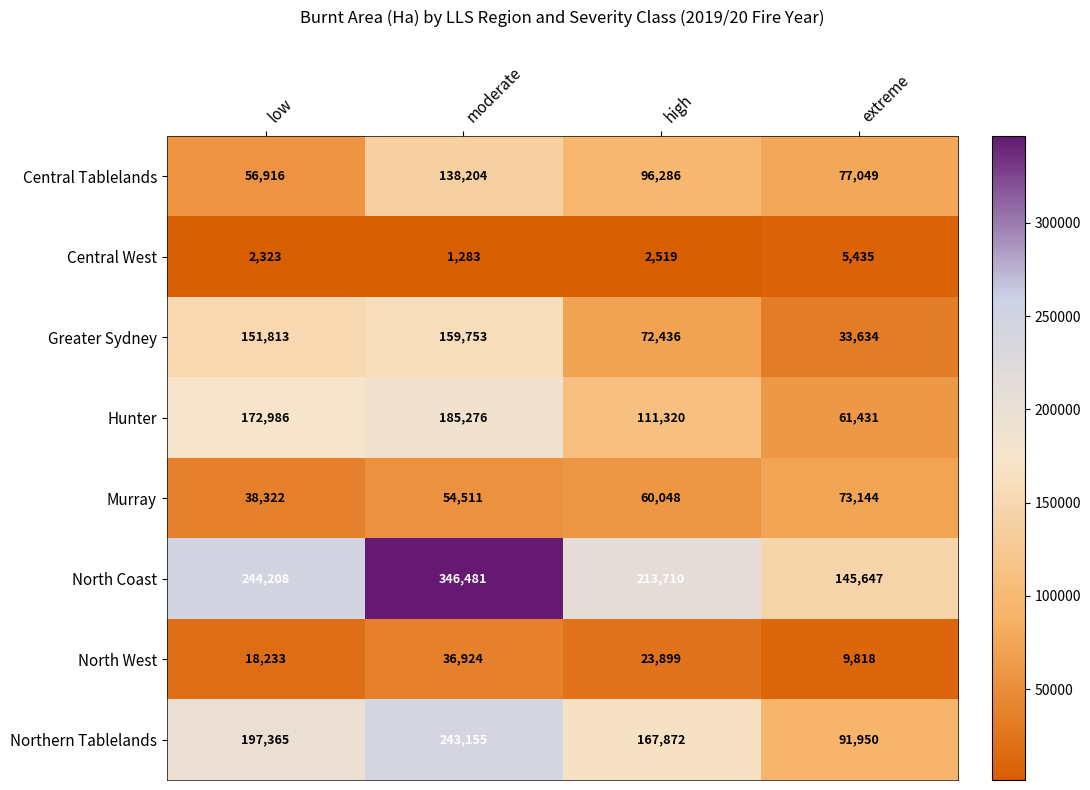

How many values in the Greater Sydney series are below 151813?

2